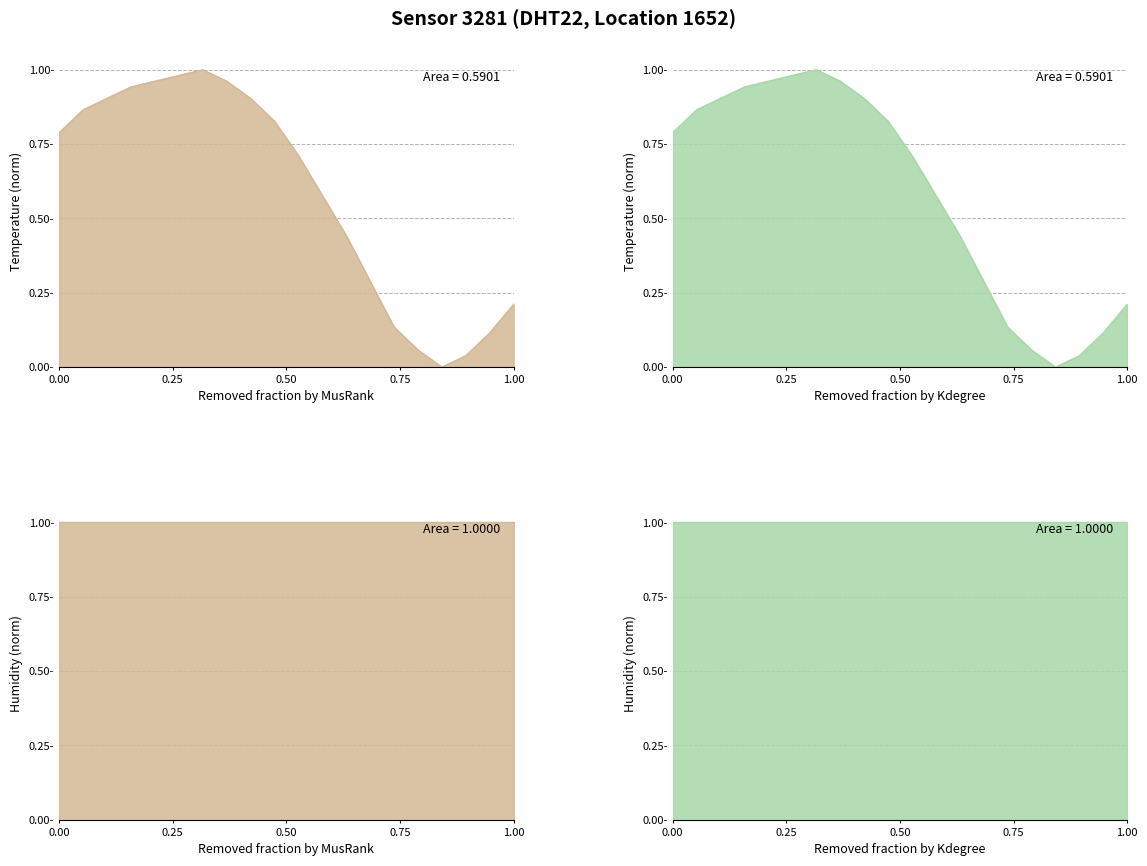

How many values in temperature_grn are above zero?

19